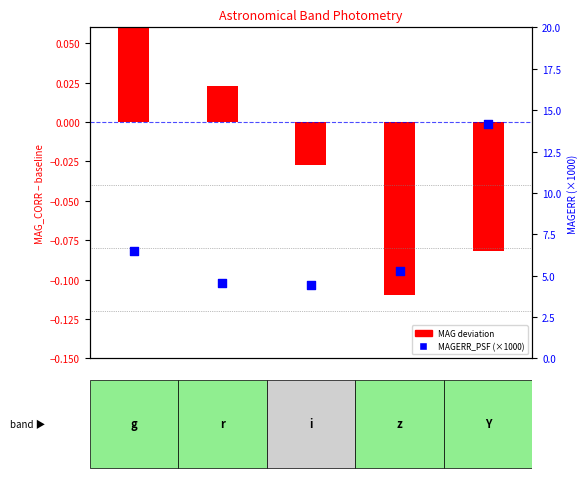

Is the value of MAG deviation from baseline at 2 greater than the value of MAGERR_PSF (×1000) at 3?

No